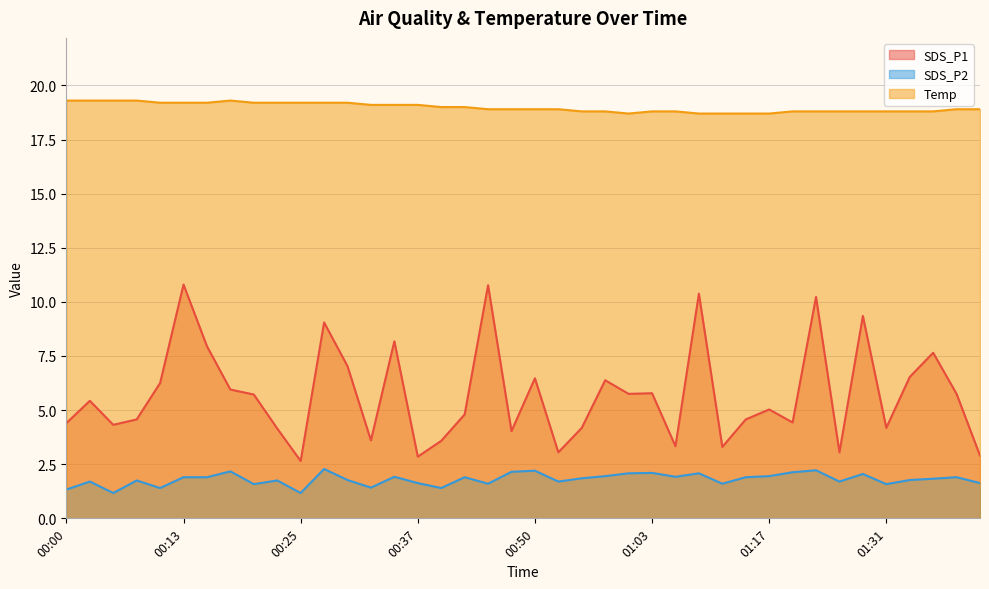

What is the label of the 32nd point from the right?

00:20